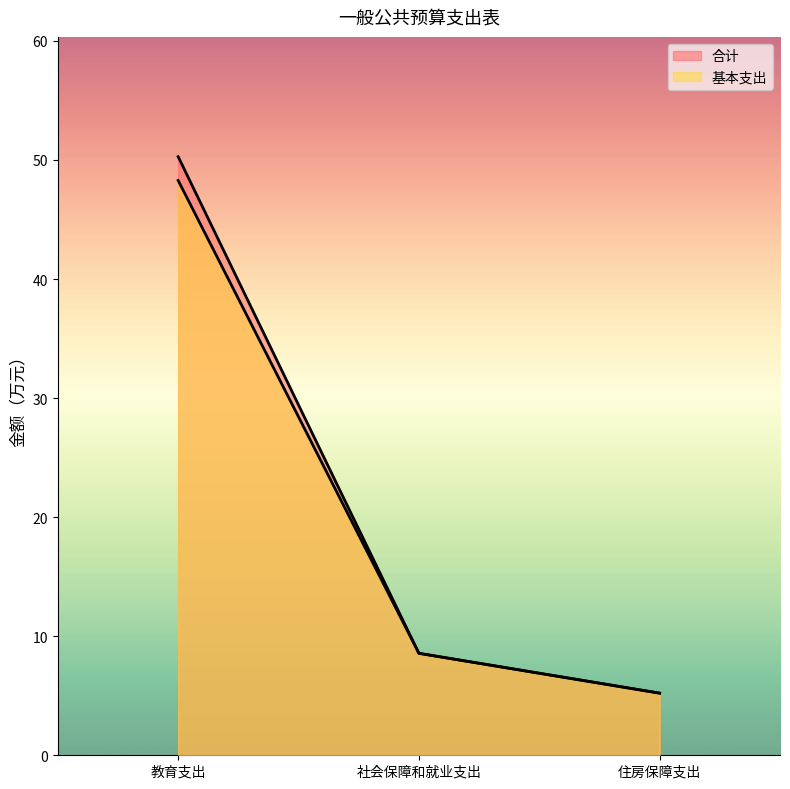

How many distinct data groups are displayed?

2